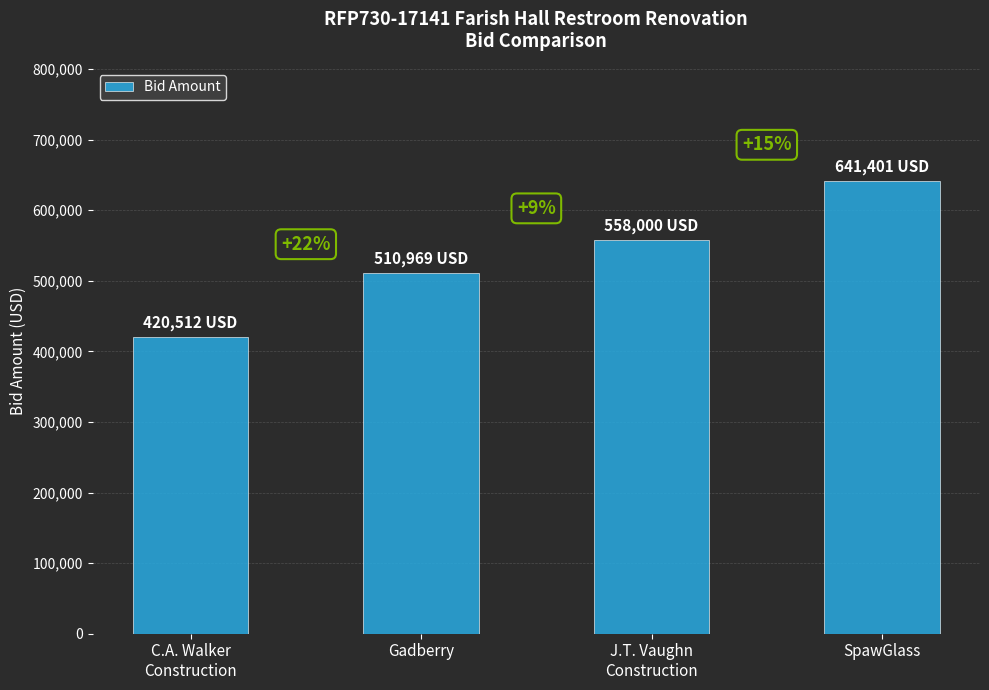

Does the chart contain any negative values?

No